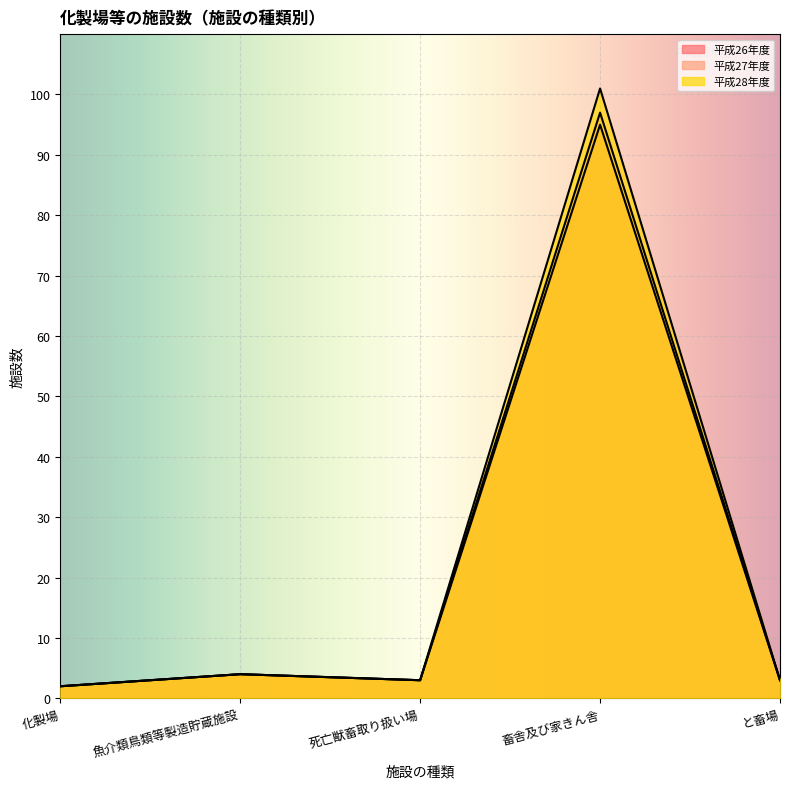

True or false: 平成26年度 and 平成28年度 intersect in this chart.

False